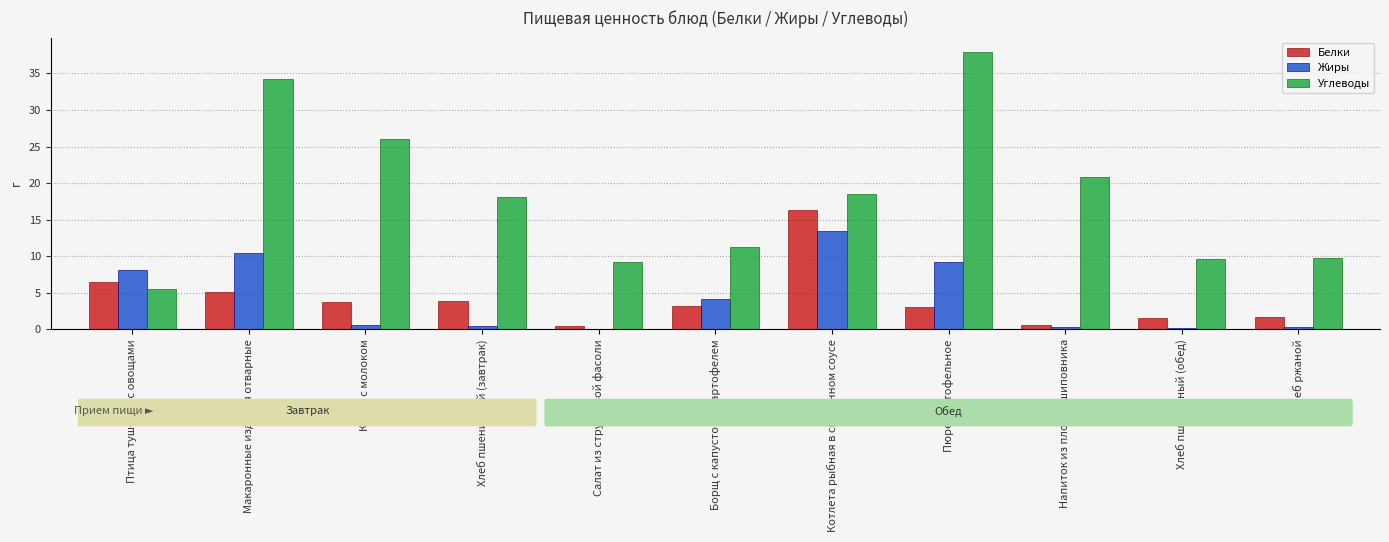

How many categories are shown in the chart?

11